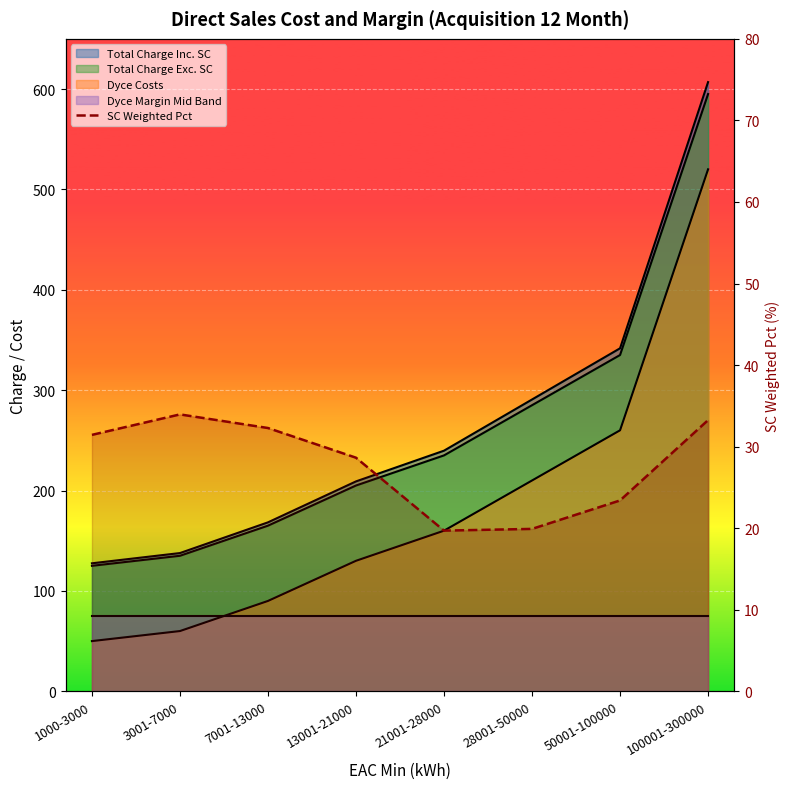

How many values are below 31?

4